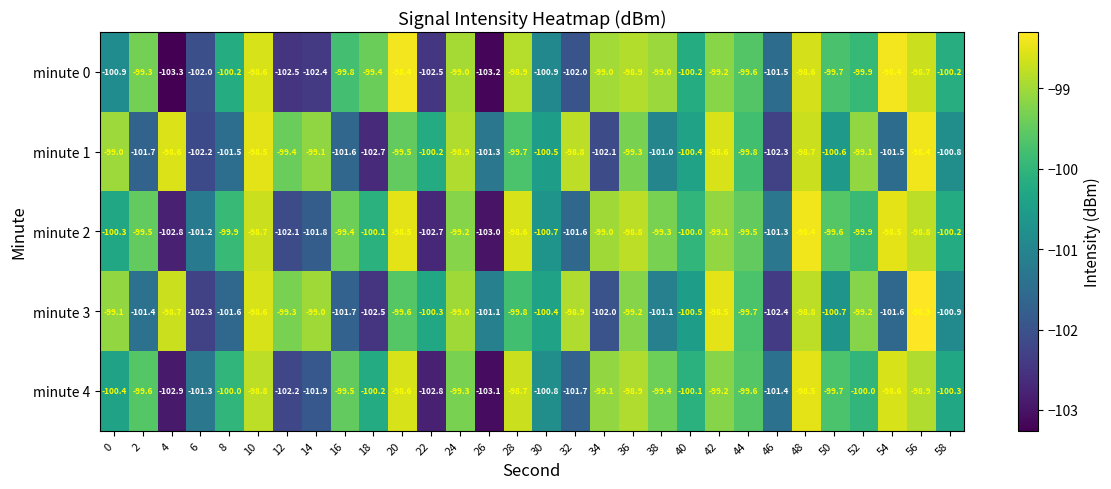

Rank the series at 6 from lowest to highest value.

minute 3, minute 1, minute 0, minute 4, minute 2